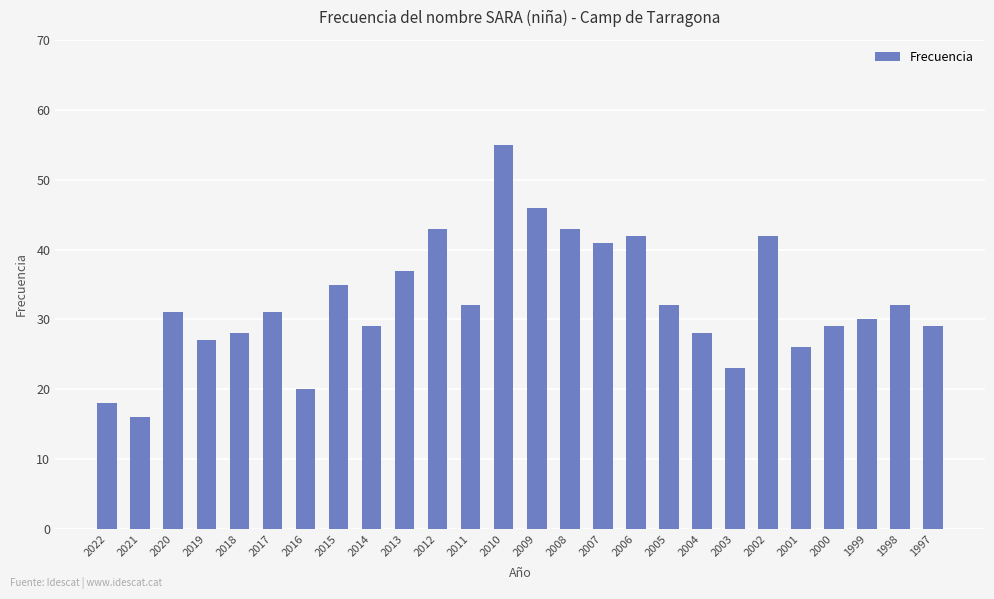

Reading right to left, transcribe all the data shown in this chart.

1997=29	1998=32	1999=30	2000=29	2001=26	2002=42	2003=23	2004=28	2005=32	2006=42	2007=41	2008=43	2009=46	2010=55	2011=32	2012=43	2013=37	2014=29	2015=35	2016=20	2017=31	2018=28	2019=27	2020=31	2021=16	2022=18